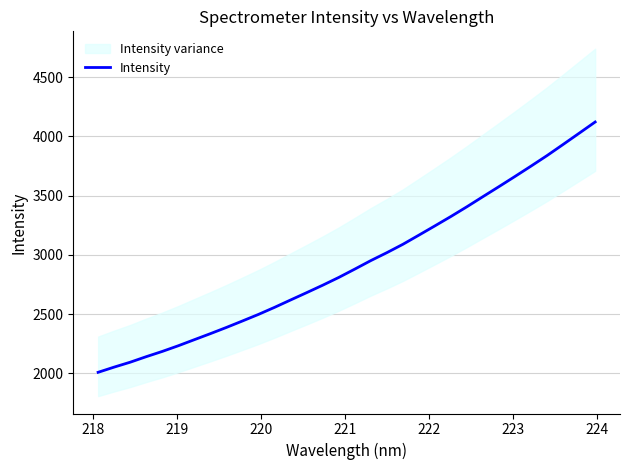

True or false: the data shows 6757.4 at 29.

False